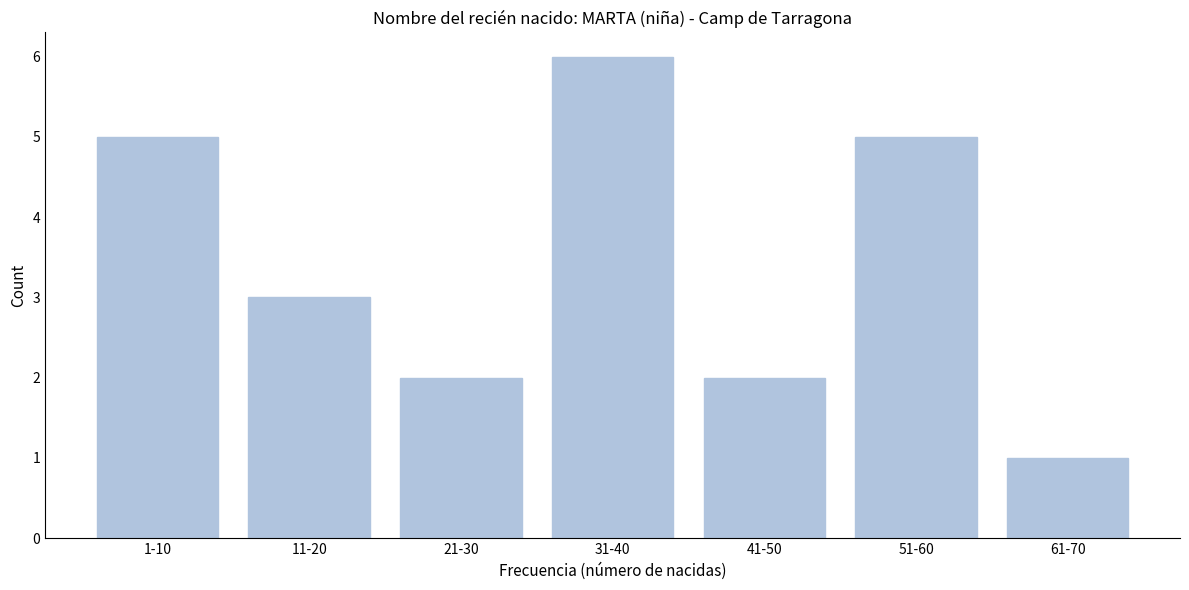

Reading left to right, transcribe all the data shown in this chart.

1-10=5	11-20=3	21-30=2	31-40=6	41-50=2	51-60=5	61-70=1